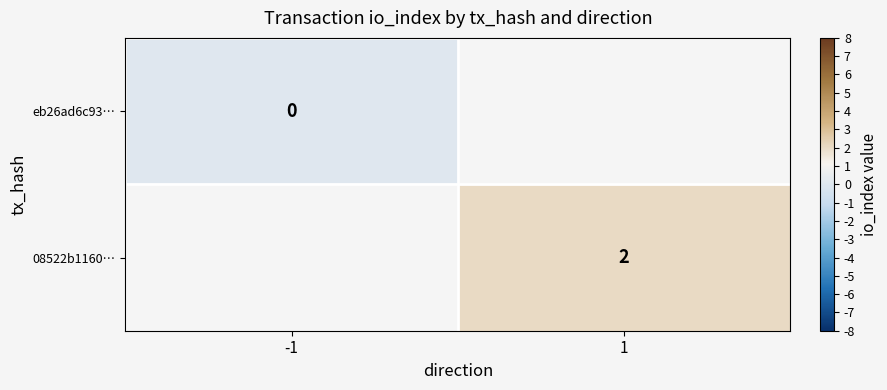

Is it true that 08522b1160… equals 3 at 1?

False